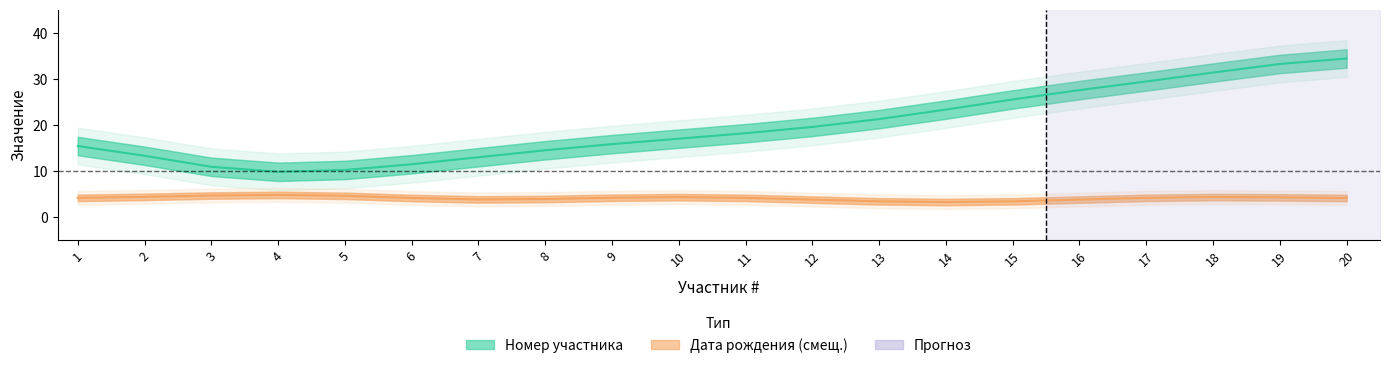

True or false: Дата рождения (смещ.) and Номер участника cross at least once.

False